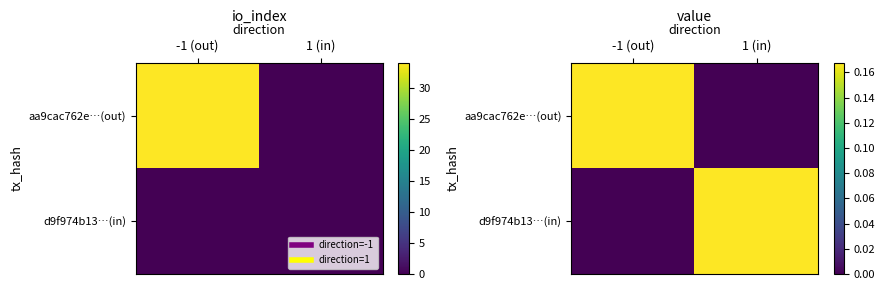

What is the average value of the d9f974b13…(in) series?

0.1